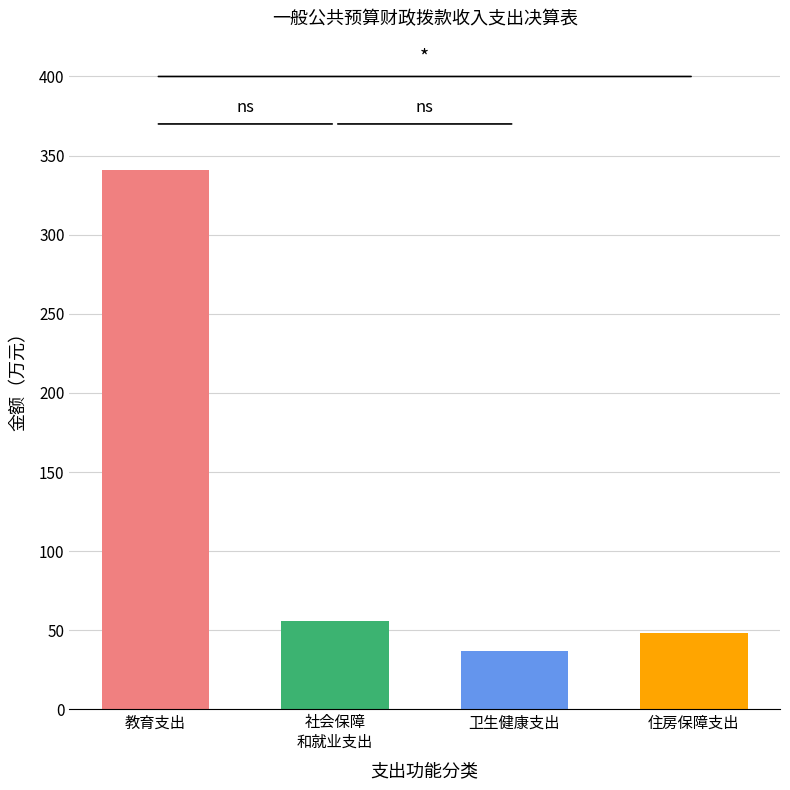

What is the smallest value displayed?

36.9